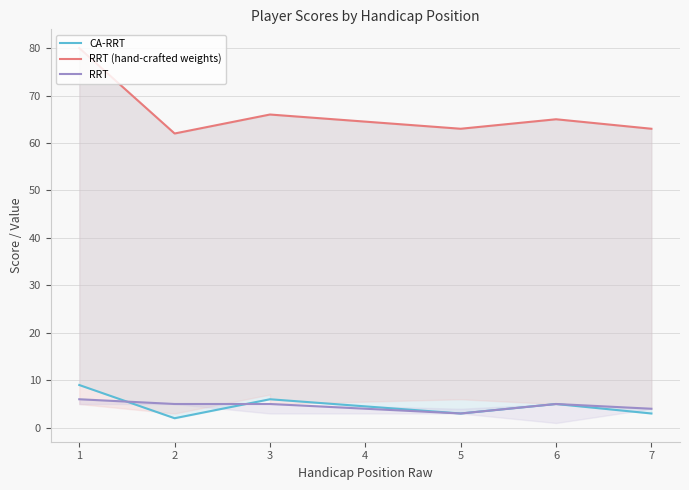

Which series has the widest spread of values?

RRT (hand-crafted weights)